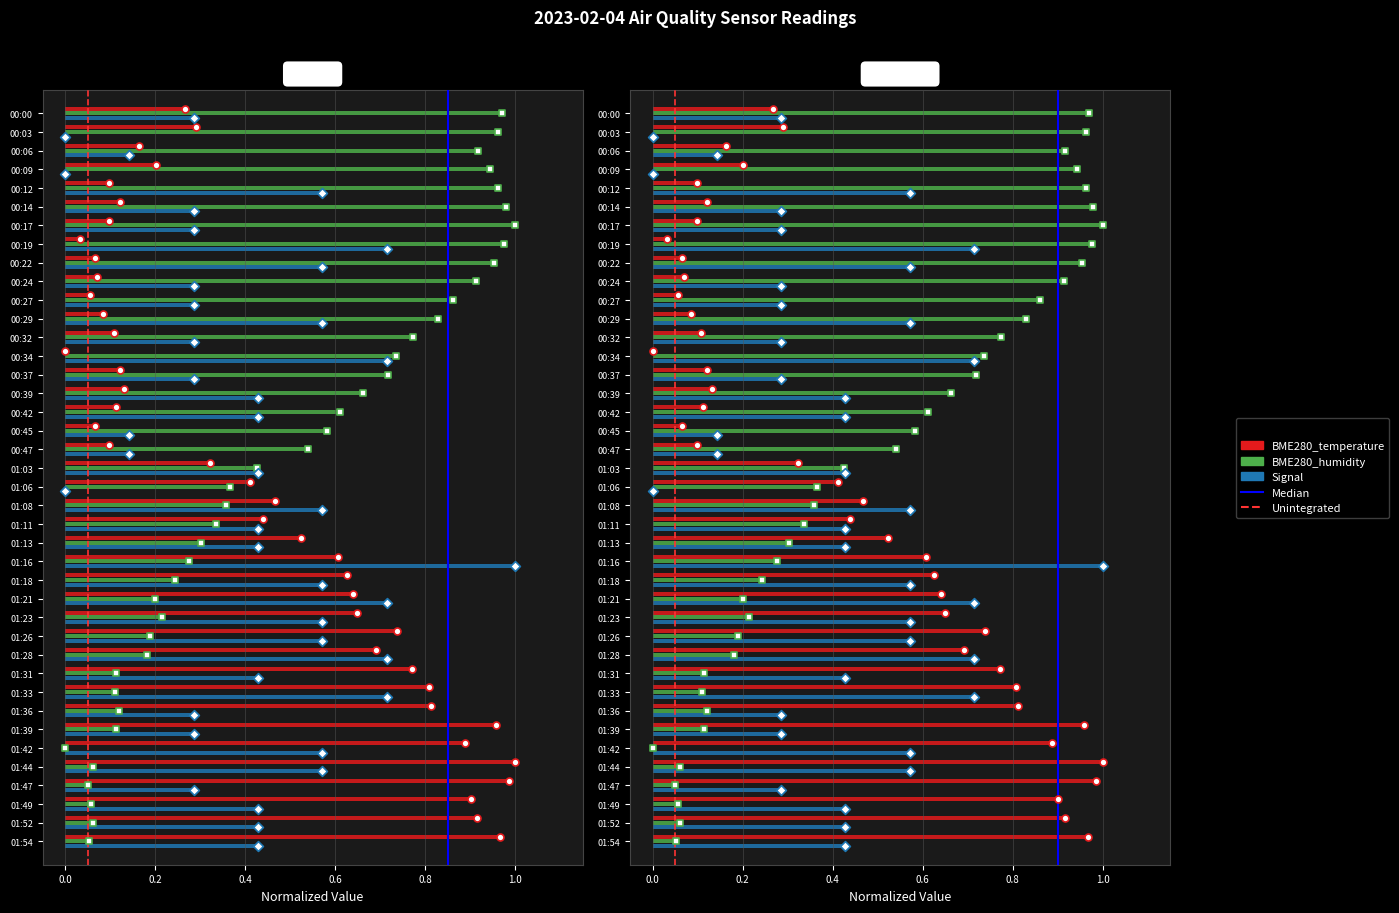

Is the value of BME280_humidity at 01:31 greater than the value of Signal at 00:24?

No